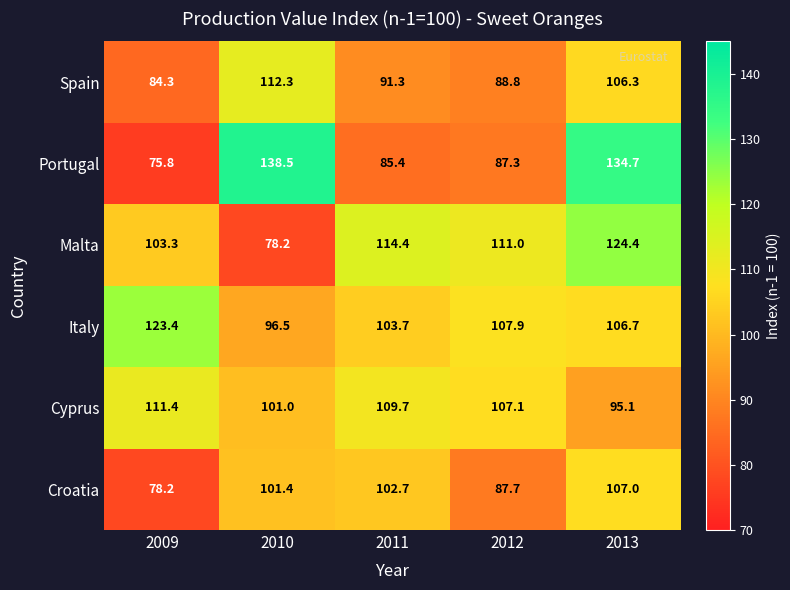

Which category has the highest value across all series?

2010